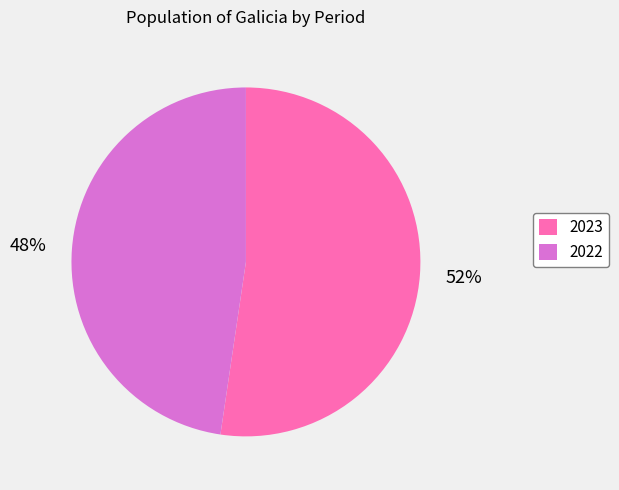

What is the ratio of the value at 2023 to the value at 2022?

1.1